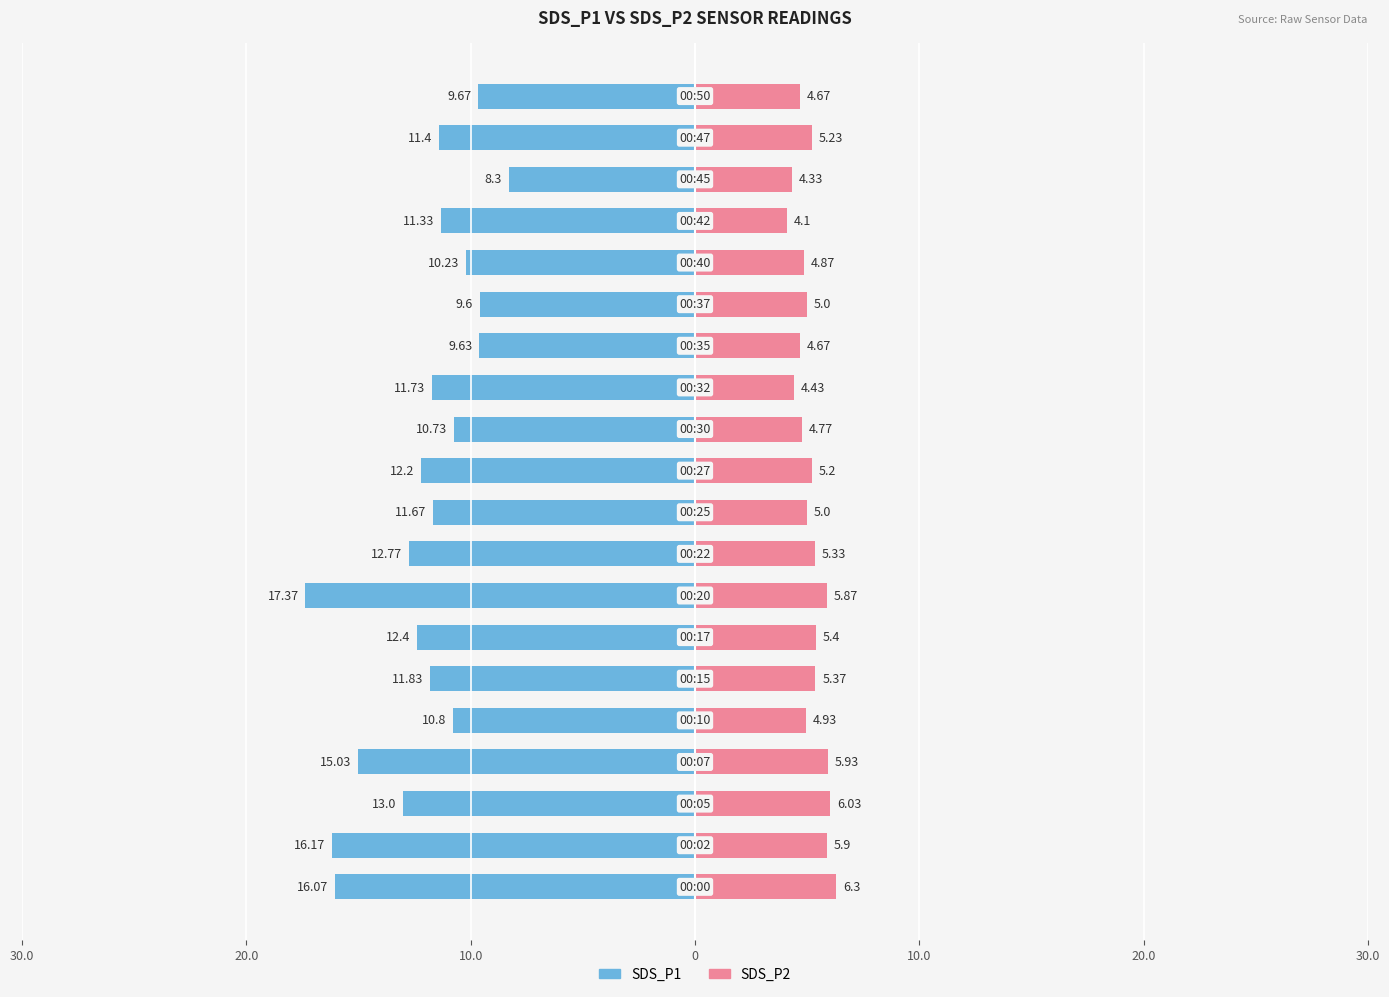

At which label does SDS_P1 first exceed -11?

10.0